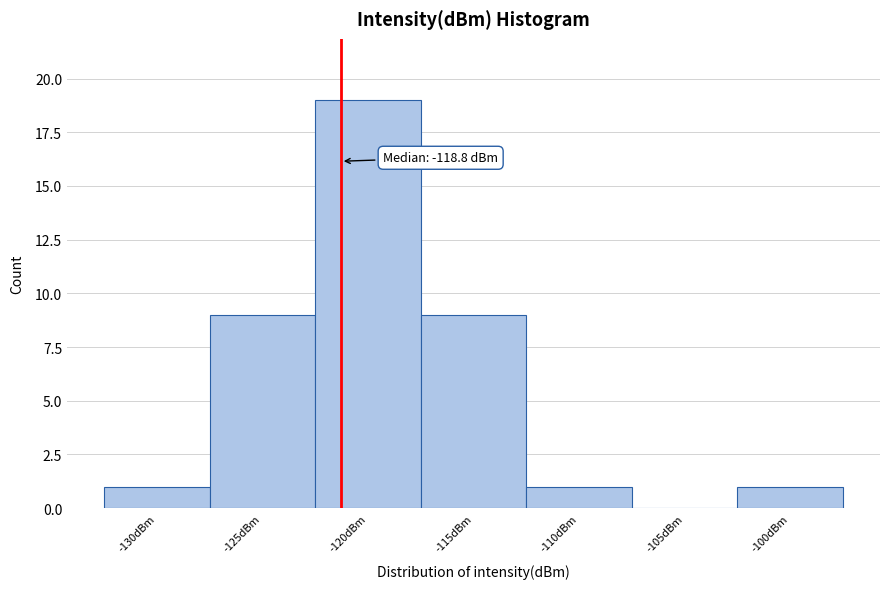

Reading right to left, what are all the values shown in this chart?

-100dBm=1	-105dBm=0	-110dBm=1	-115dBm=9	-120dBm=19	-125dBm=9	-130dBm=1